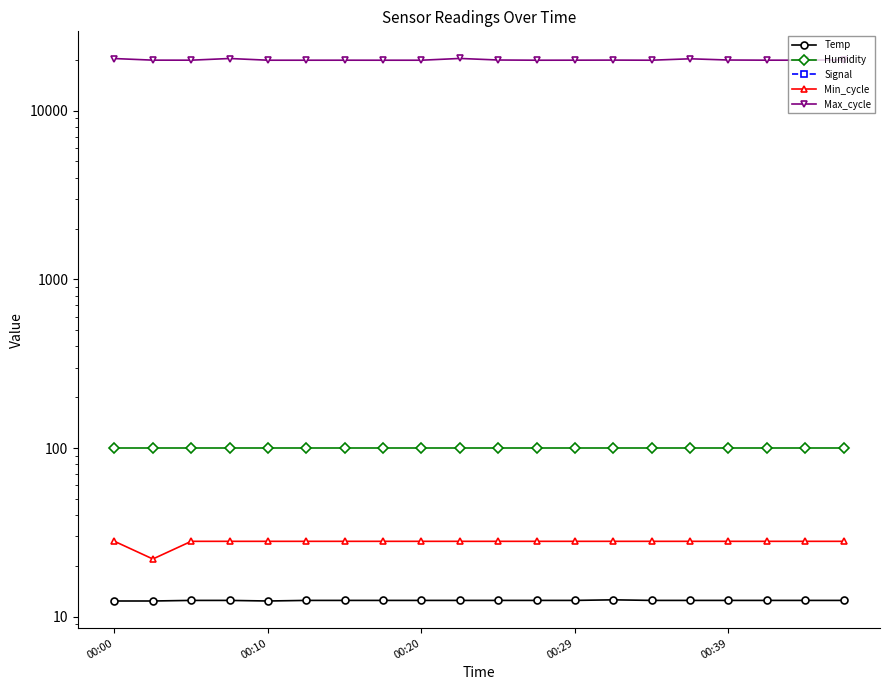

Reading right to left, extract all data points from this chart.

Temp: 12.5	12.5	12.5	12.5	12.5	12.5	12.6	12.5	12.5	12.5	12.5	12.5	12.5	12.5	12.5	12.4	12.5	12.5	12.4	12.4
Humidity: 99.9	99.9	99.9	99.9	99.9	99.9	99.9	99.9	99.9	99.9	99.9	99.9	99.9	99.9	99.9	99.9	99.9	99.9	99.9	99.9
Signal: -83.0	-82.0	-83.0	-82.0	-83.0	-82.0	-83.0	-83.0	-83.0	-83.0	-83.0	-83.0	-82.0	-83.0	-83.0	-83.0	-83.0	-83.0	-83.0	-83.0
Min_cycle: 28.0	28.0	28.0	28.0	28.0	28.0	28.0	28.0	28.0	28.0	28.0	28.0	28.0	28.0	28.0	28.0	28.0	28.0	22.0	28.0
Max_cycle: 20007.0	19916.0	19918.0	19959.0	20297.0	19909.0	19937.0	19919.0	19908.0	19962.0	20389.0	19908.0	19908.0	19912.0	19908.0	19909.0	20376.0	19917.0	19924.0	20363.0